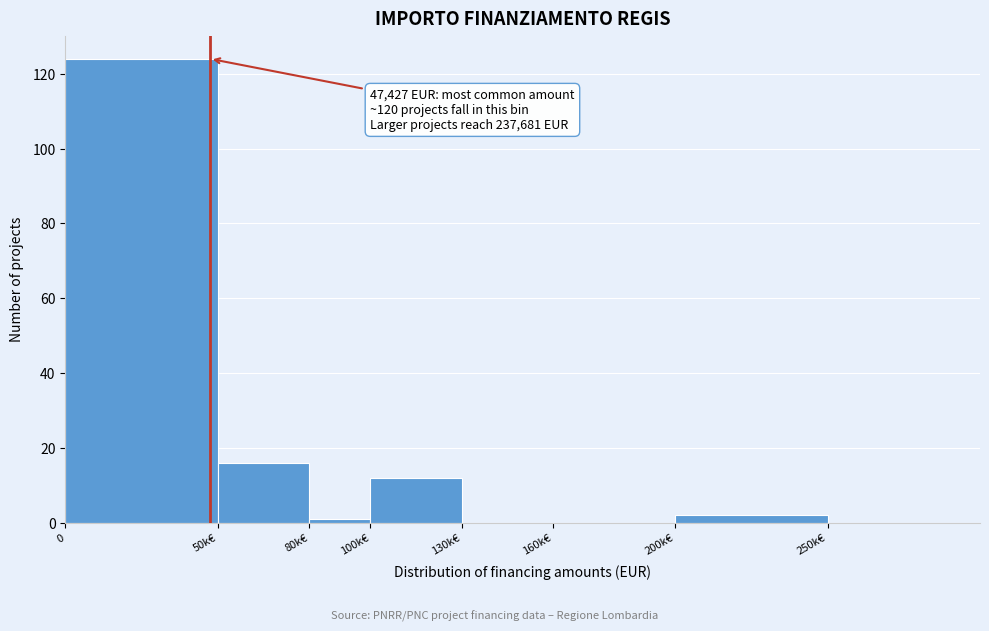

Reading left to right, list all the values displayed in this chart.

0=124	50k€=16	80k€=1	100k€=12	130k€=0	160k€=0	200k€=2	250k€=0